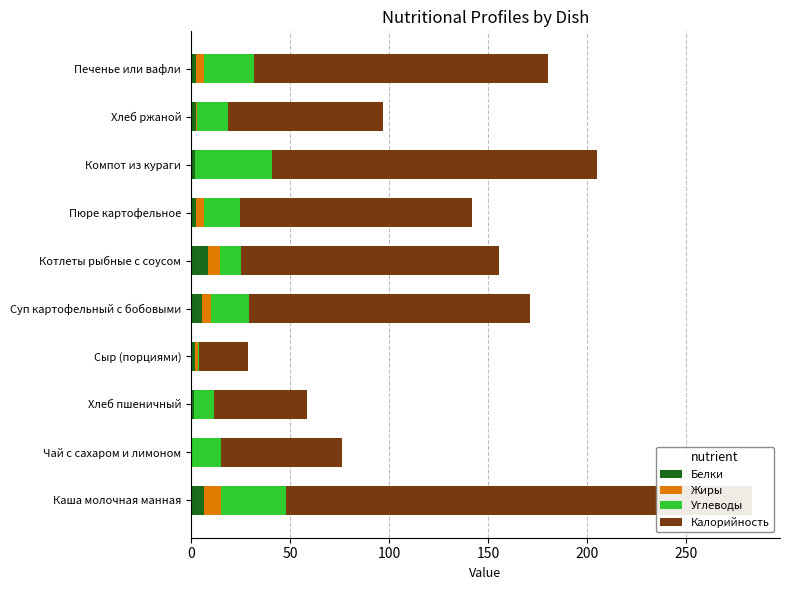

How many bars are there in total?

40